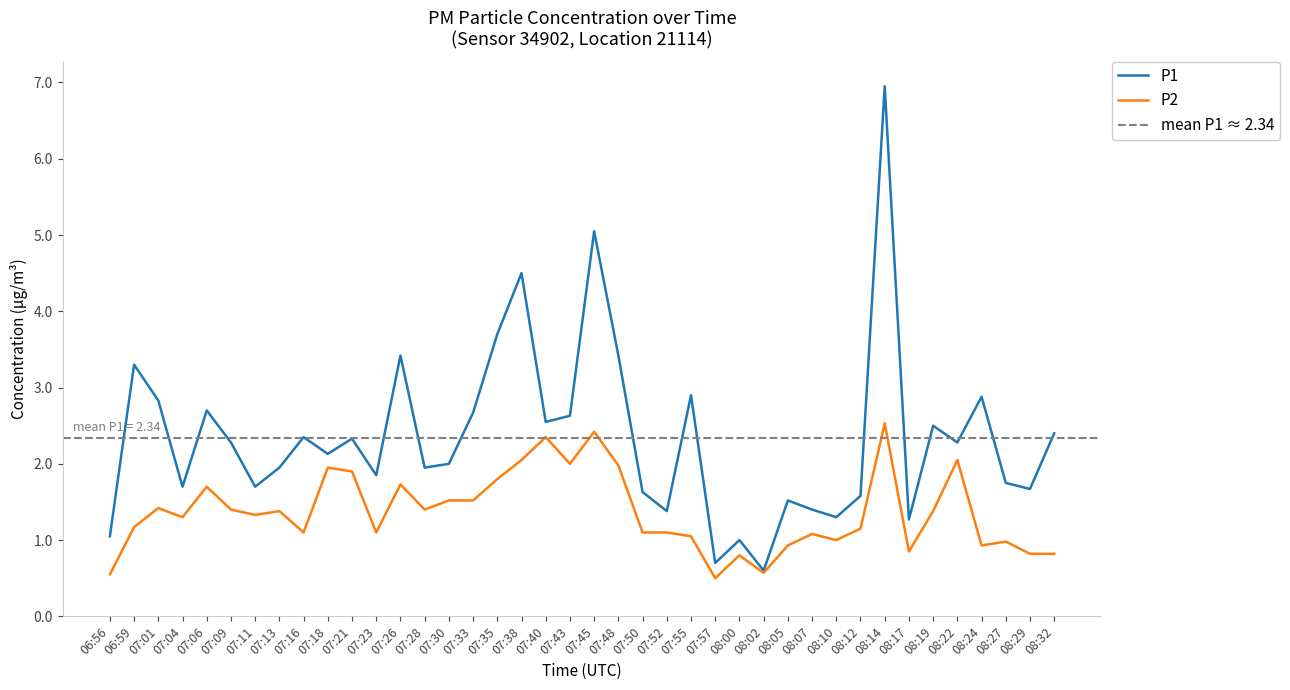

List the labels in order of P2 value, largest first.

08:14, 07:45, 07:40, 07:38, 08:22, 07:43, 07:48, 07:18, 07:21, 07:35, 07:26, 07:06, 07:30, 07:33, 07:01, 07:09, 07:28, 07:13, 08:19, 07:11, 07:04, 06:59, 08:12, 07:16, 07:23, 07:50, 07:52, 08:07, 07:55, 08:10, 08:27, 08:05, 08:24, 08:17, 08:29, 08:32, 08:00, 08:02, 06:56, 07:57